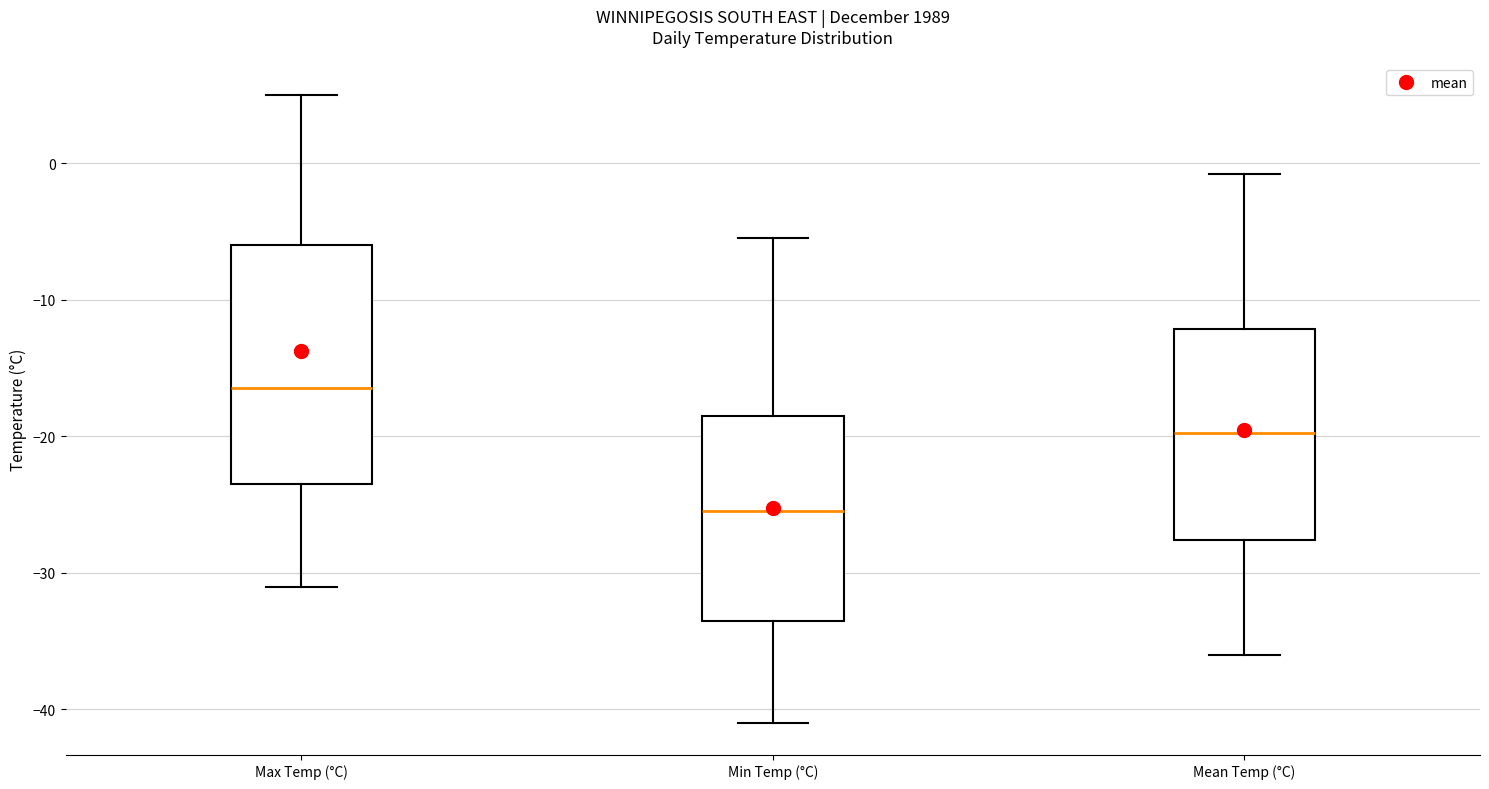

Reading left to right, transcribe this box plot: for each box, give where its median line is, the range the box spans, and where its two whiskers end, as read against the y-axis. The values are not printed on the chart, so give them approximately, as read against the axis.

Max Temp (°C): median -16, box -23 to -6, whiskers -31 to 5
Min Temp (°C): median -25, box -33 to -18, whiskers -41 to -5
Mean Temp (°C): median -20, box -28 to -12, whiskers -36 to -1